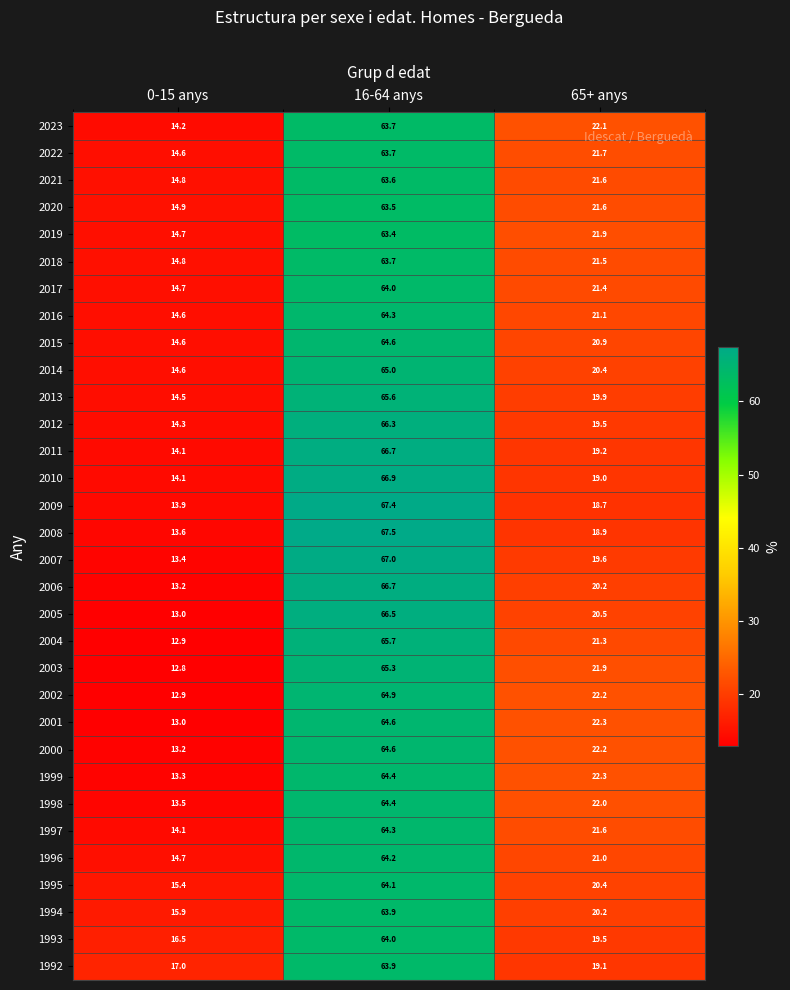

True or false: 1992 has a value of 22.8 at 0-15 anys.

False